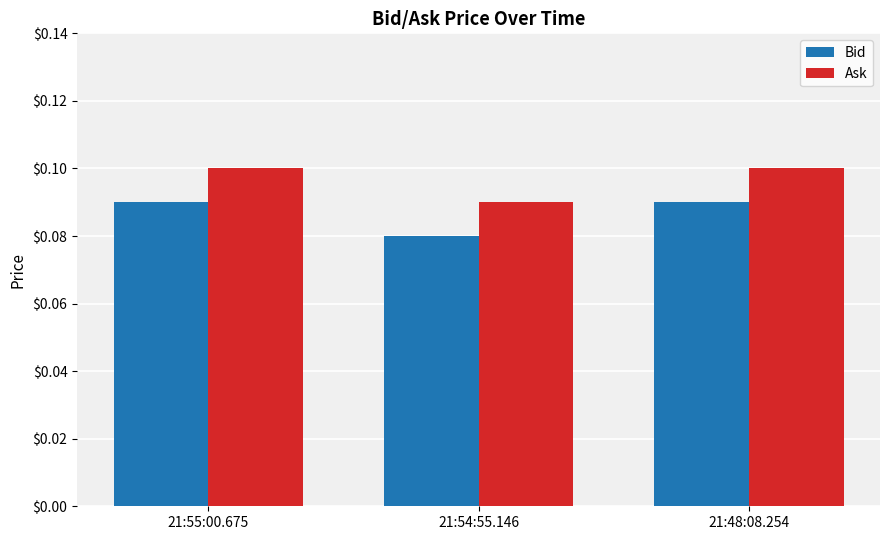

What position from the left is 21:48:08.254?

3